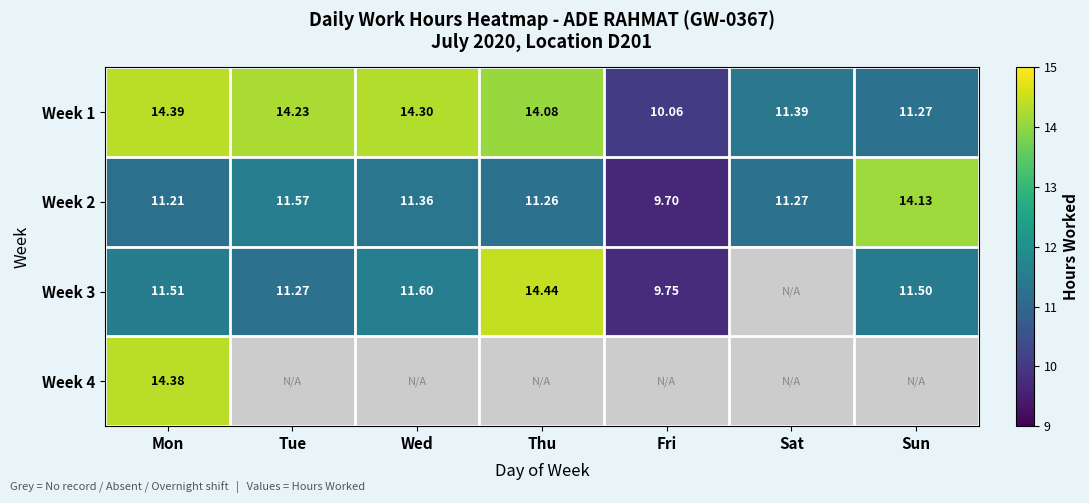

What is the difference between the highest and lowest values at Tue?

3.0